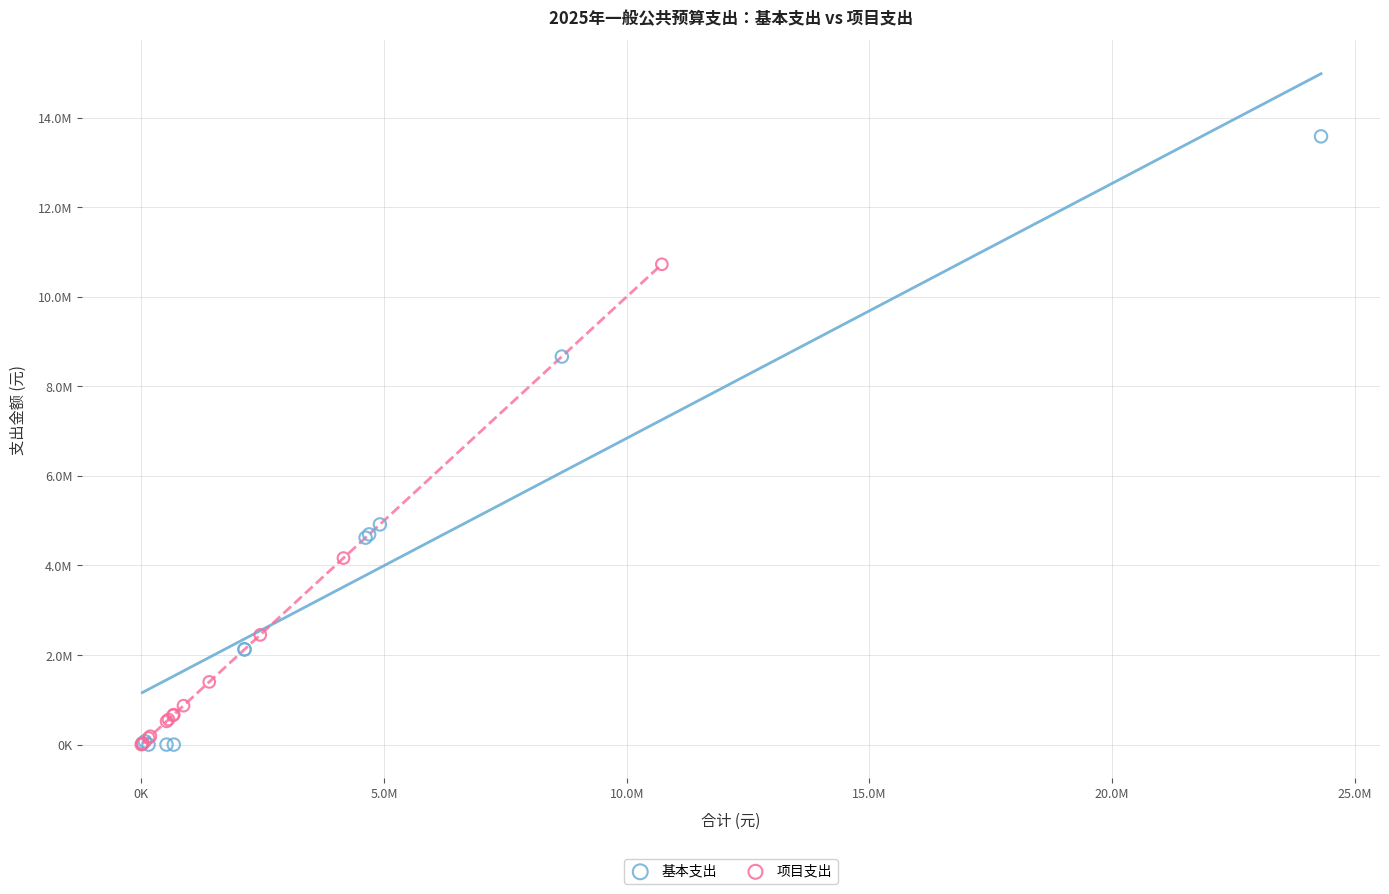

Which series has the largest Y range (max minus min)?

基本支出